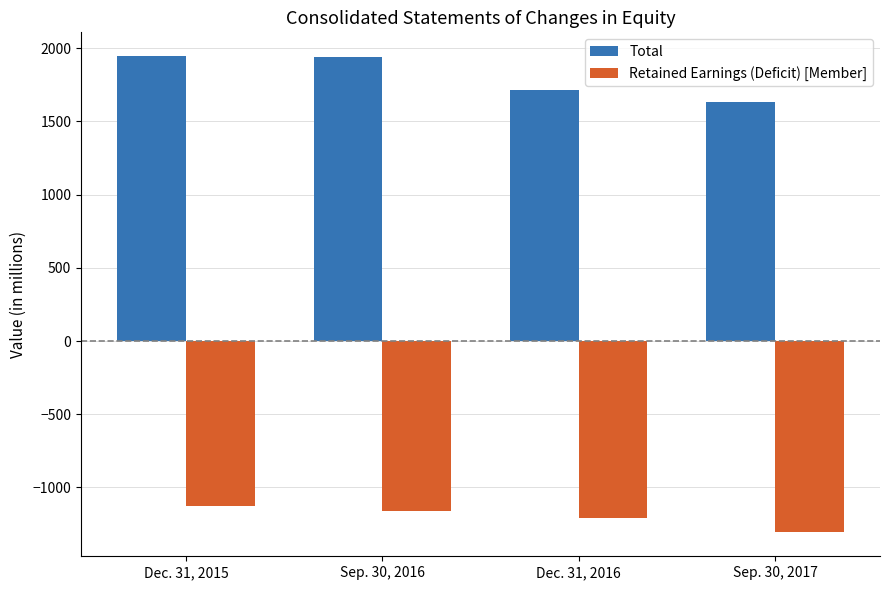

Rank the series by their maximum value, from highest to lowest.

Total, Retained Earnings (Deficit) [Member]